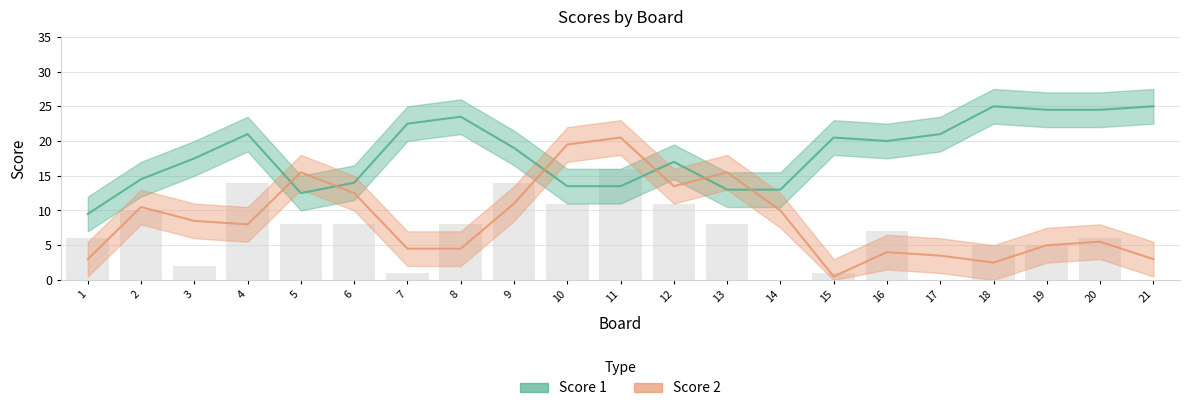

Which category has the highest value in the Score 1 series?

18